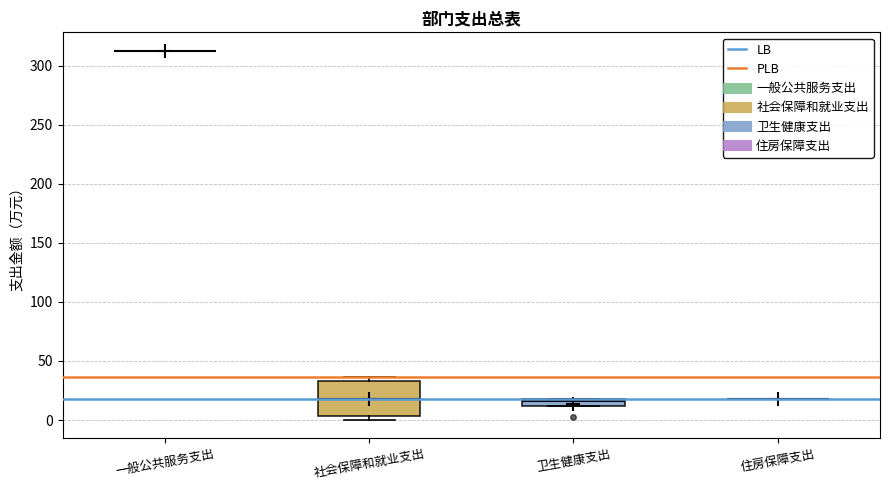

Where is the upper edge of the box for 卫生健康支出 on the y-axis? The values are not printed on the chart, so give them approximately, as read against the axis.

20